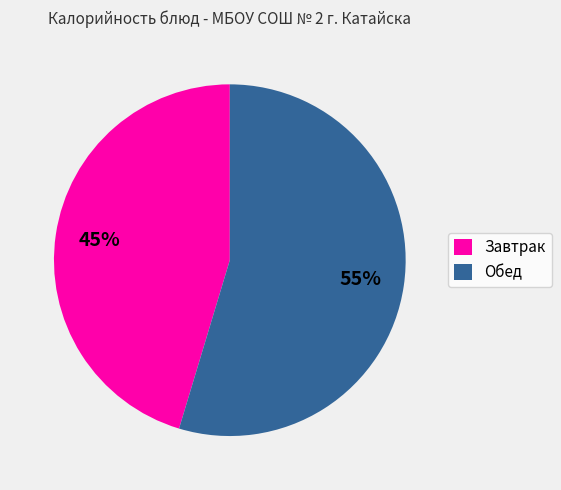

Is there any slice that represents more than half of the pie?

Yes